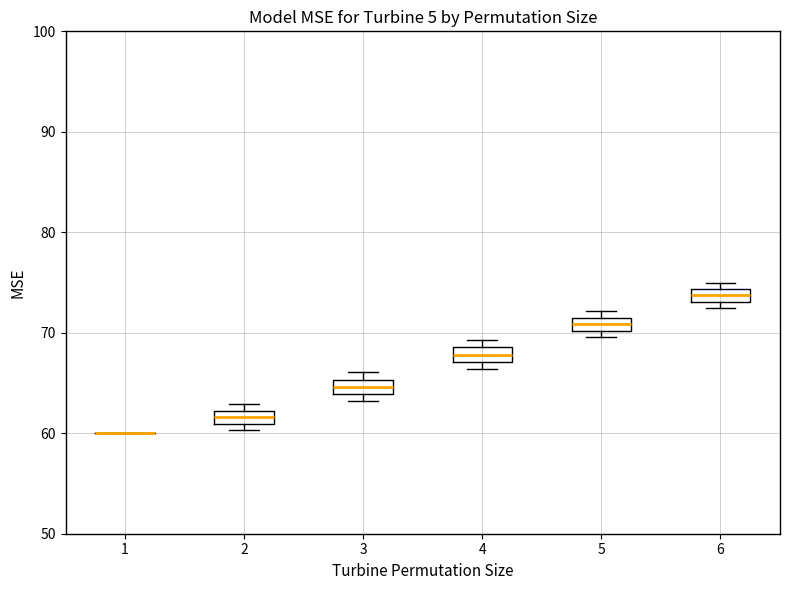

Where is the upper edge of the box at x = 6 on the y-axis? The values are not printed on the chart, so give them approximately, as read against the axis.

74